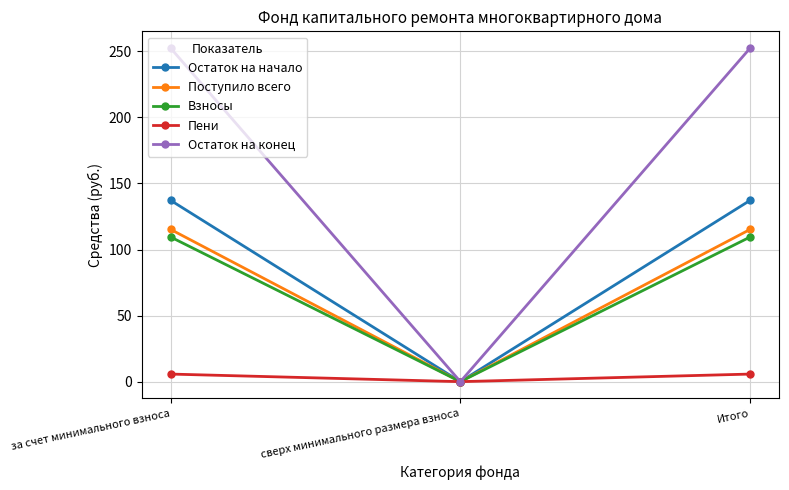

What is the spread (max minus min) of values at за счет минимального взноса?

246.8